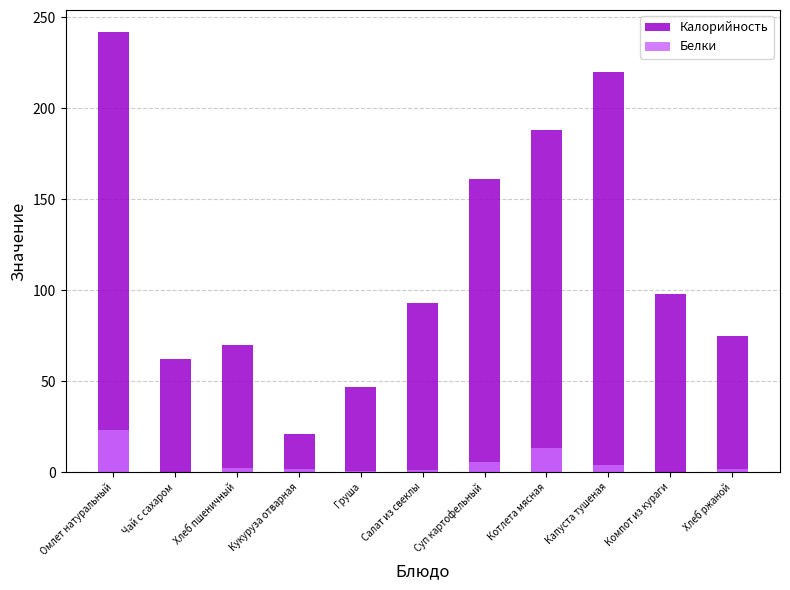

Rank the categories by Калорийность value from lowest to highest.

Кукуруза отварная, Груша, Чай с сахаром, Хлеб пшеничный, Хлеб ржаной, Салат из свеклы, Компот из кураги, Суп картофельный, Котлета мясная, Капуста тушеная, Омлет натуральный